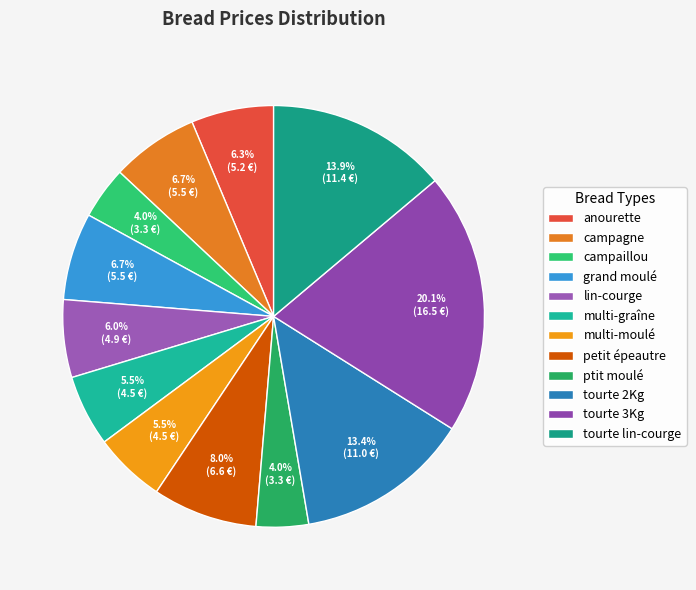

Approximately how many times larger is the value at petit épeautre compared to tourte 2Kg?

0.6